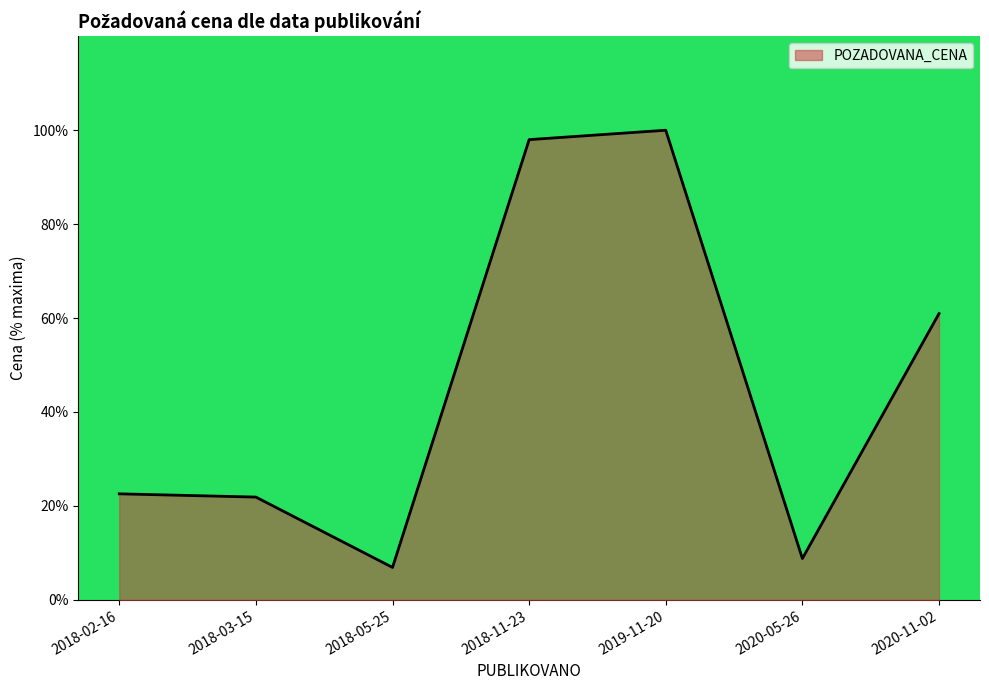

What is the difference between the maximum and minimum values?

93.1